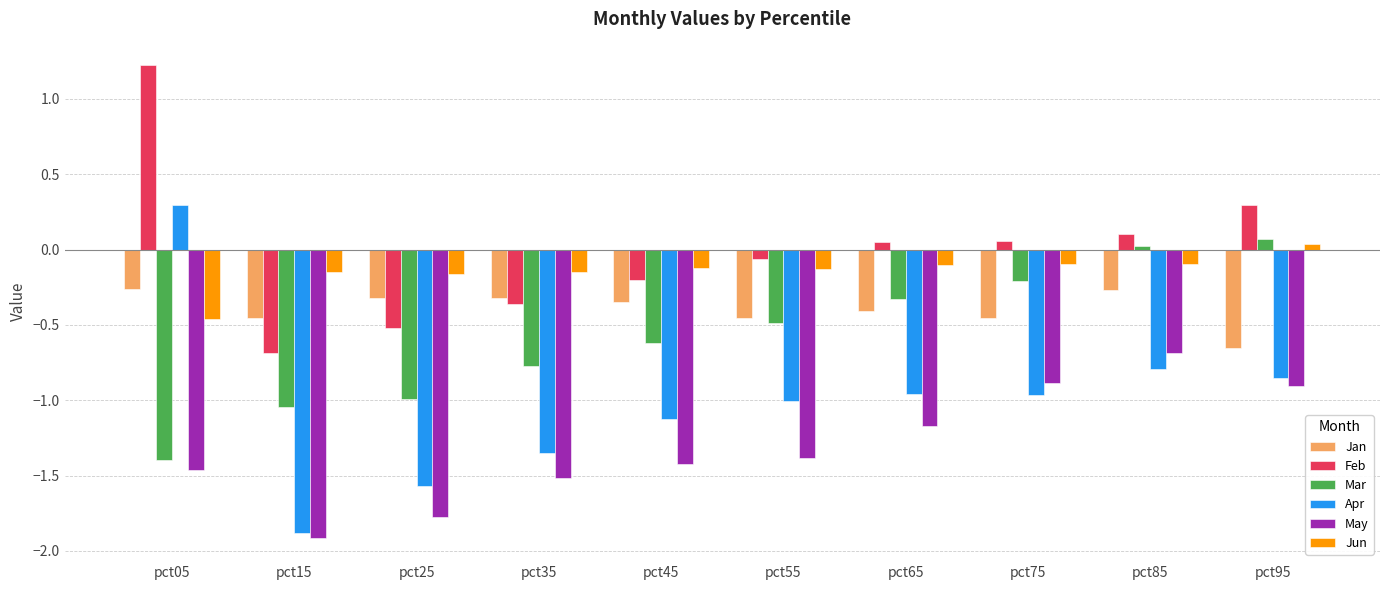

How many bars are there in total?

60